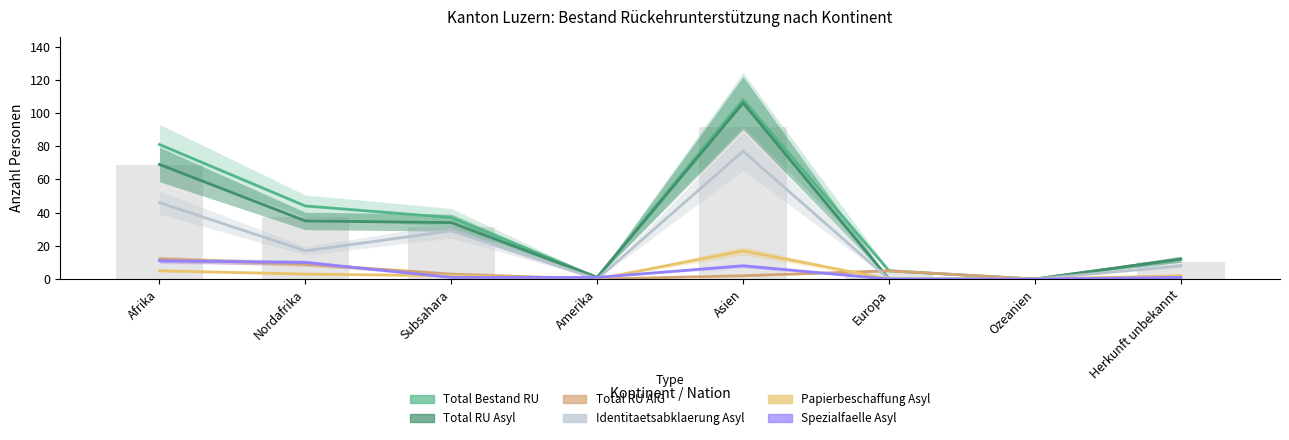

At how many categories does at least one series exceed 8?

5